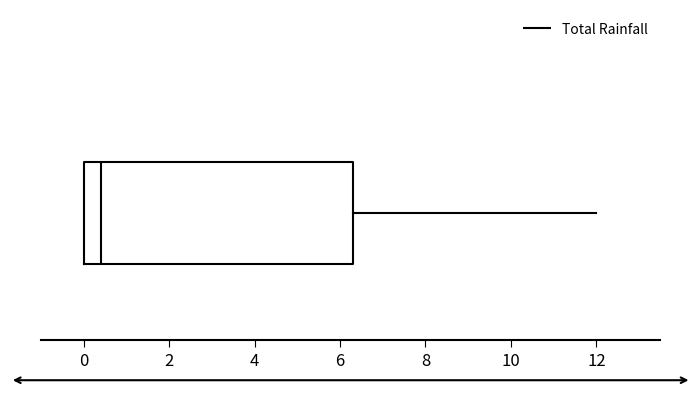

Transcribe this box plot: give where the median line is, the range the box spans, and where the two whiskers end, as read against the x-axis. The values are not printed on the chart, so give them approximately, as read against the axis.

median 0.4, box 0.0 to 6.4, whiskers 0.0 to 12.0